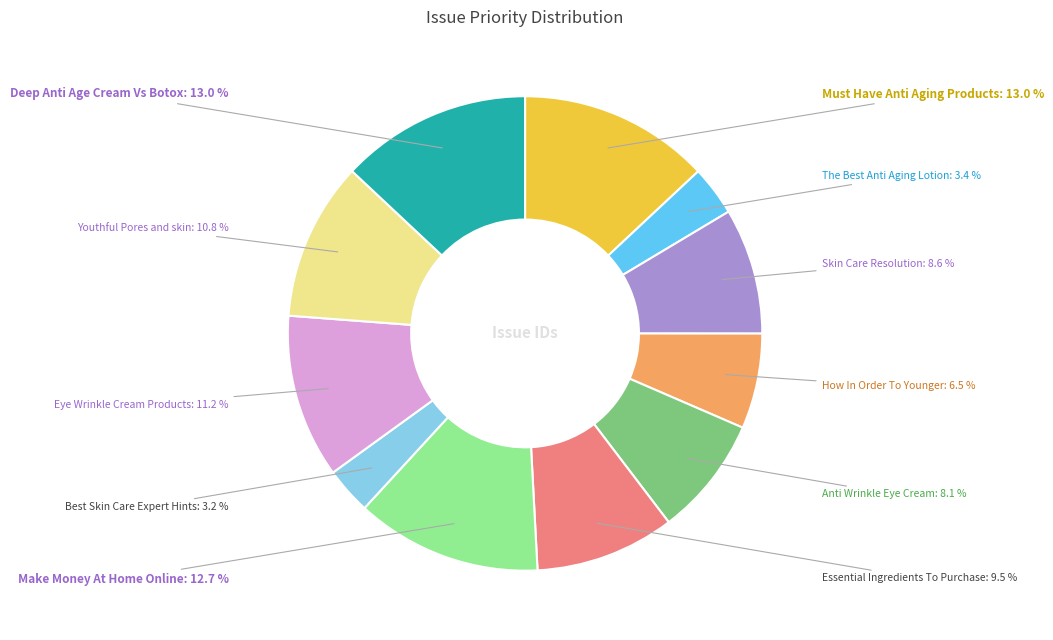

True or false: Anti Wrinkle Eye Cream accounts for 14% of the total.

False